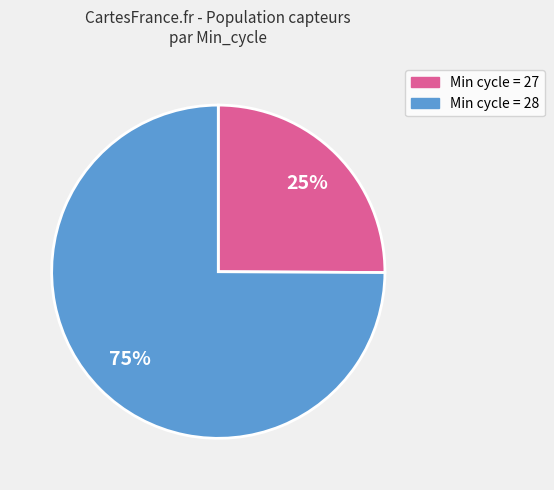

True or false: Min cycle = 28 accounts for 87% of the total.

False